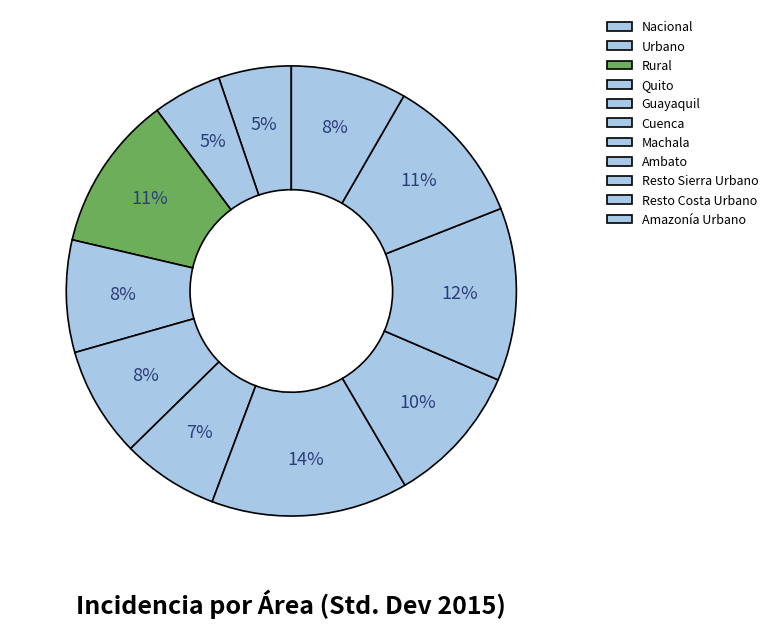

To the nearest percent, what percentage of the pie is Resto Sierra Urbano?

12%